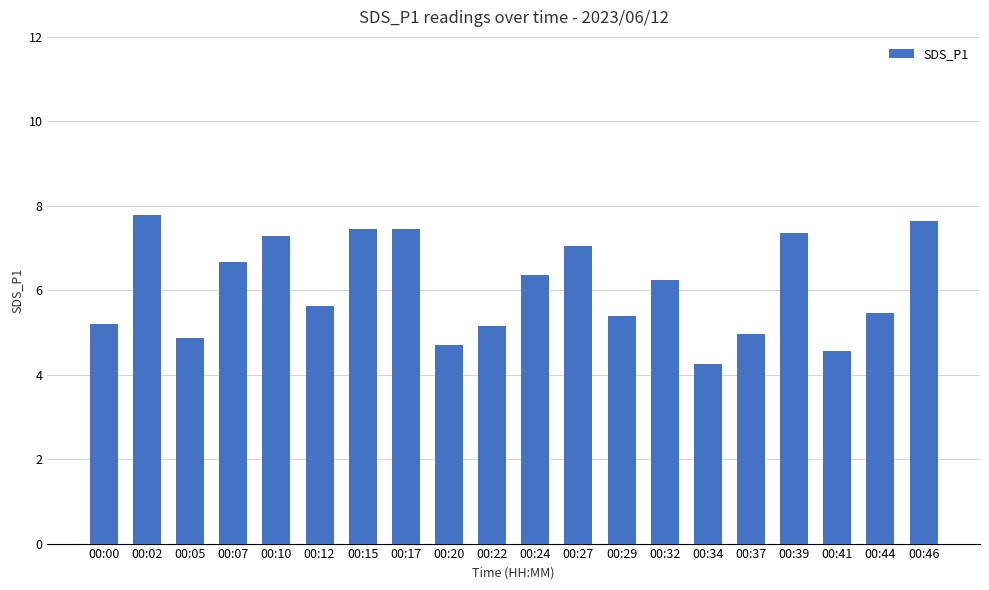

Where does the data first go above 6?

00:02